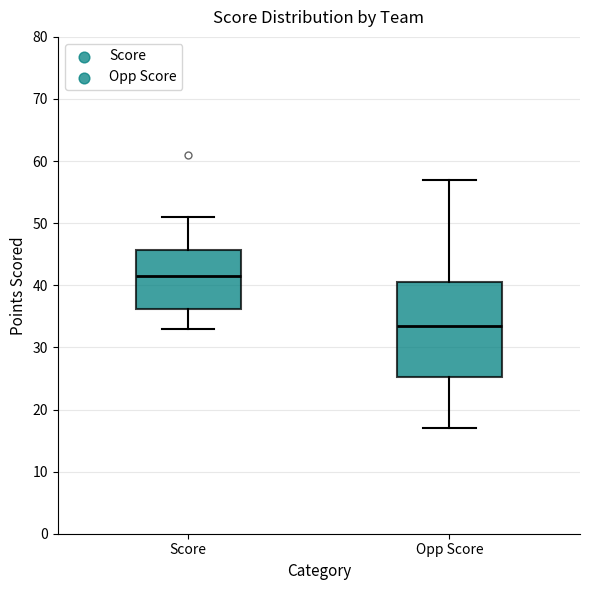

Comparing the boxes themselves (not the whiskers), which one is the tallest?

Opp Score